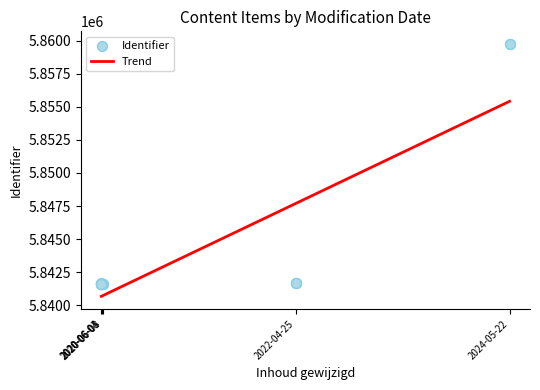

What is the ratio of the value at 2020-06-03 to the value at 2024-05-22?

1.0